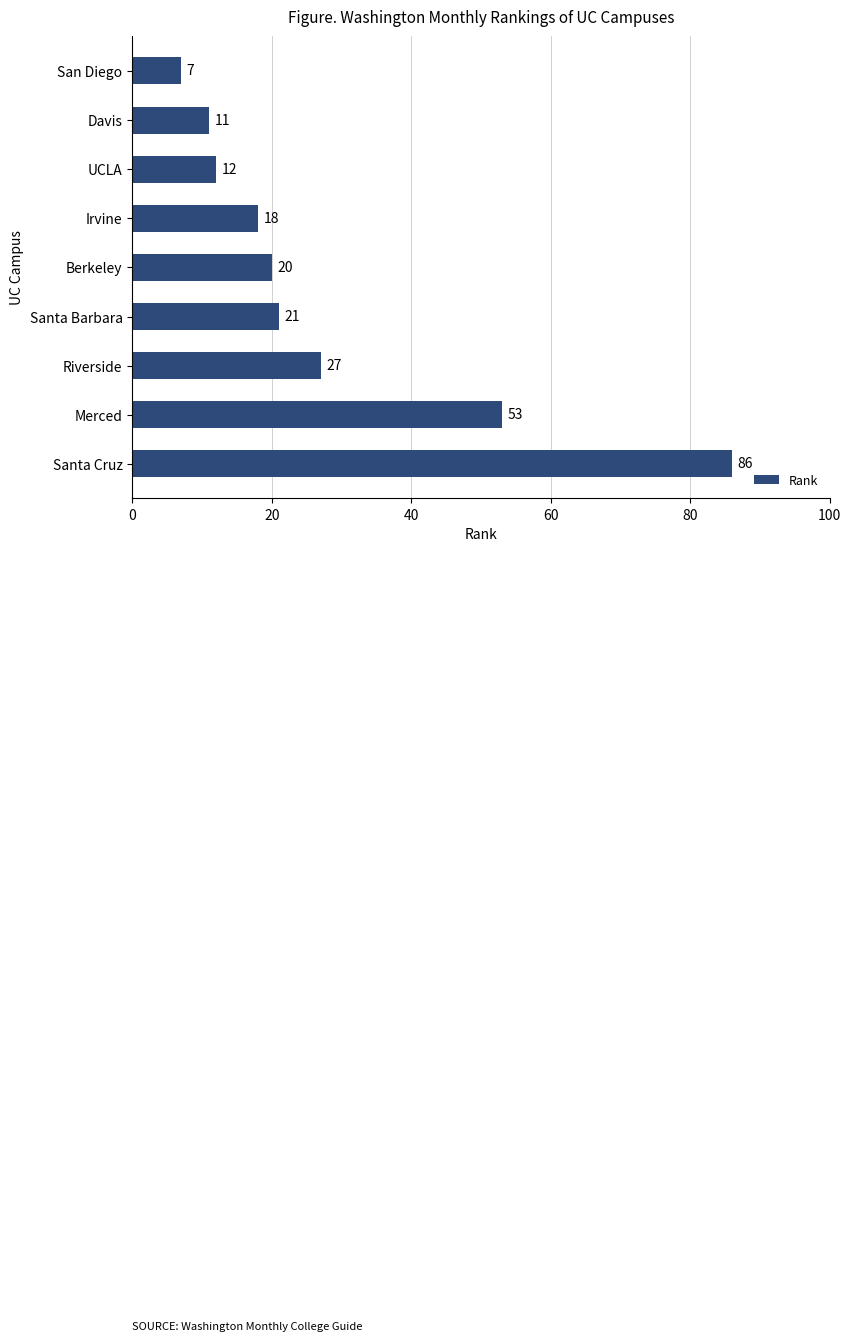

What is the value of the 9th bar from the top?

86